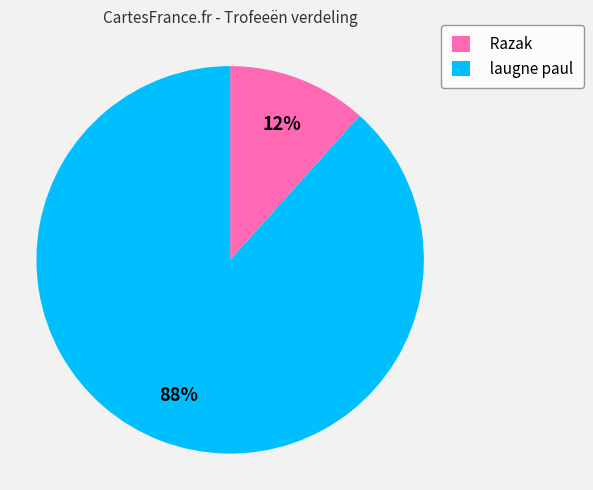

Which slice is the smallest?

Razak